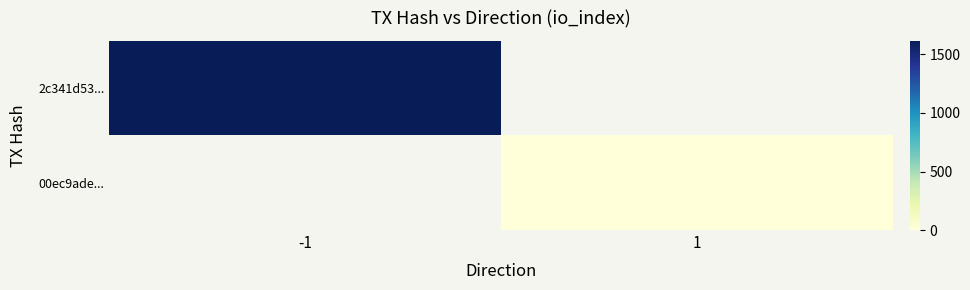

How many values in 2c341d53... are above zero?

1